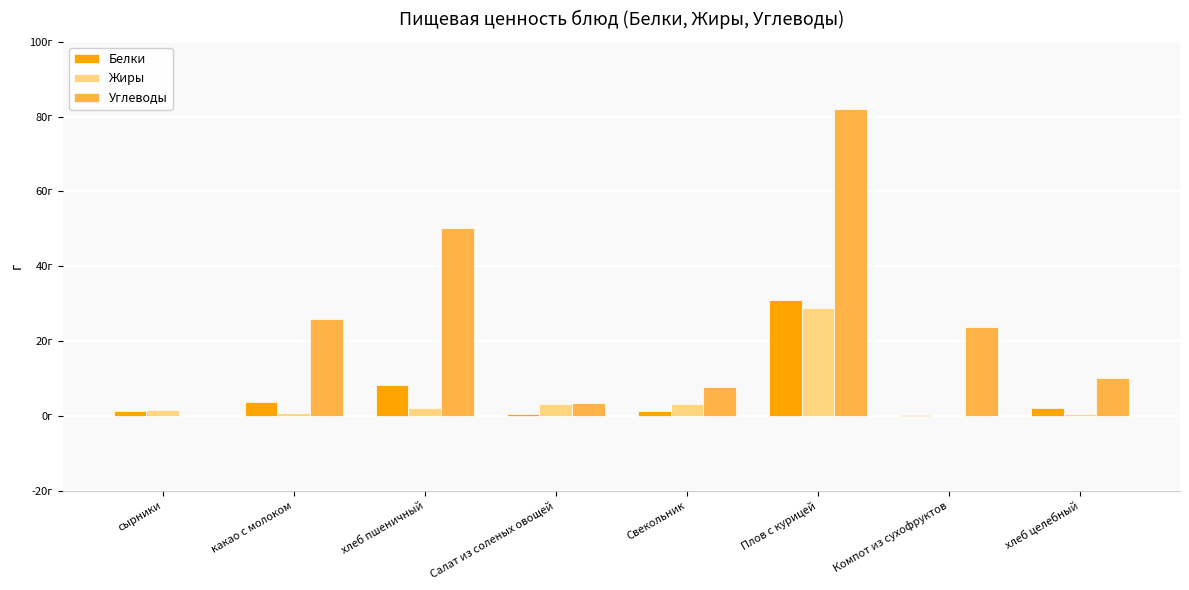

Where is Белки nearest to the value 15?

хлеб пшеничный